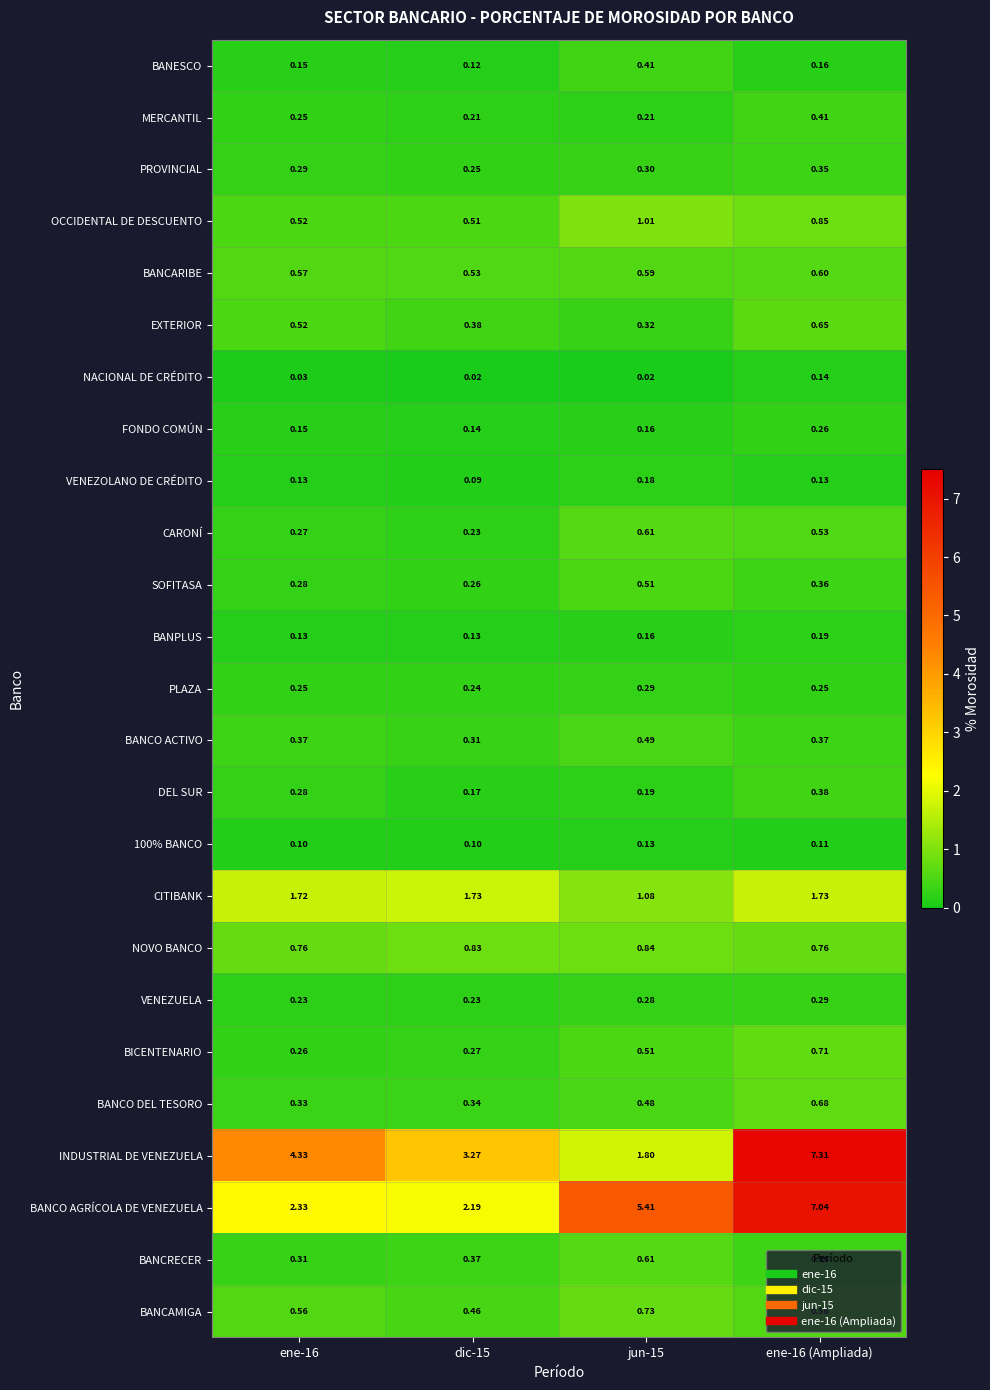

Which series has the largest range (max minus min)?

INDUSTRIAL DE VENEZUELA